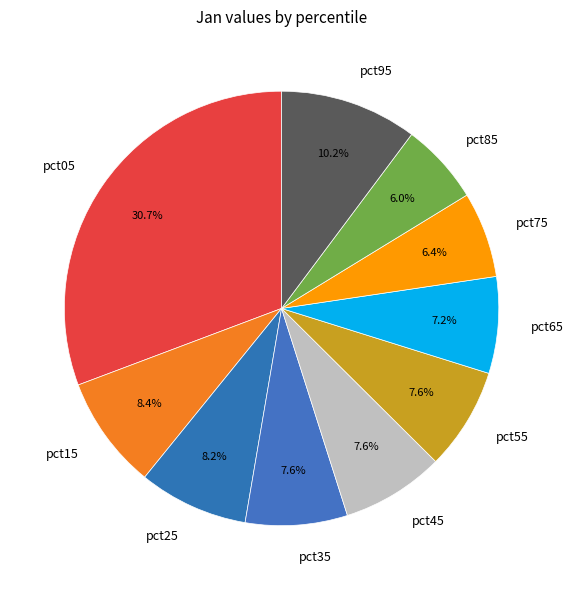

Is there any slice that represents more than half of the pie?

No